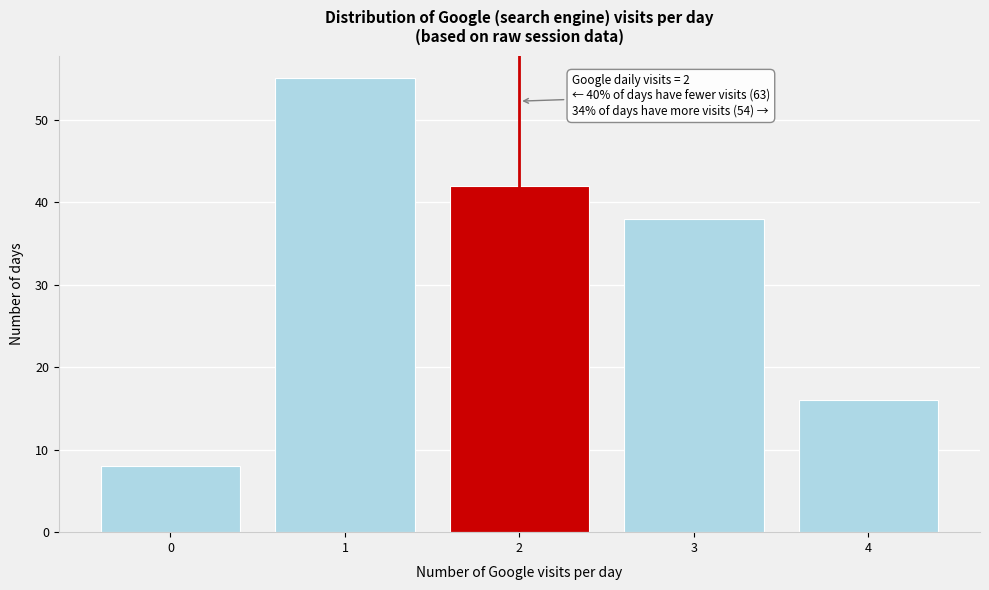

Reading left to right, extract all data points from this chart.

8	55	42	38	16